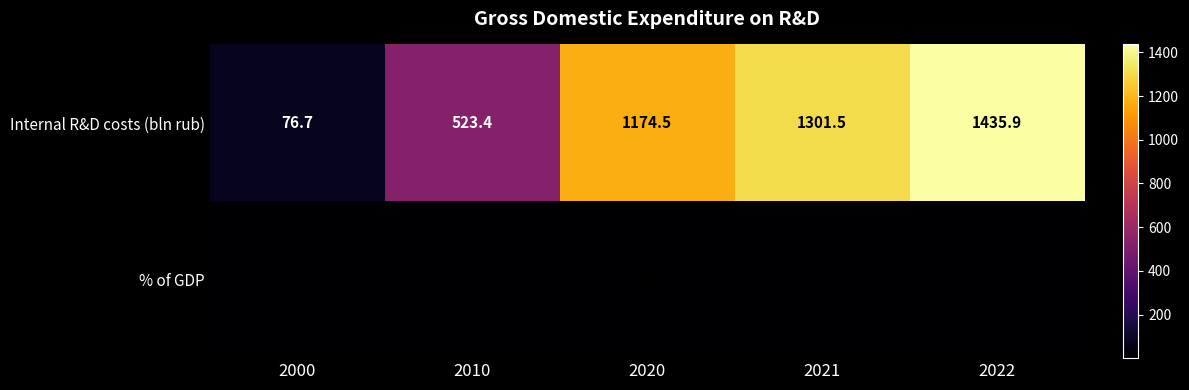

Rank the series by their average value, from highest to lowest.

Internal R&D costs (bln rub), % of GDP